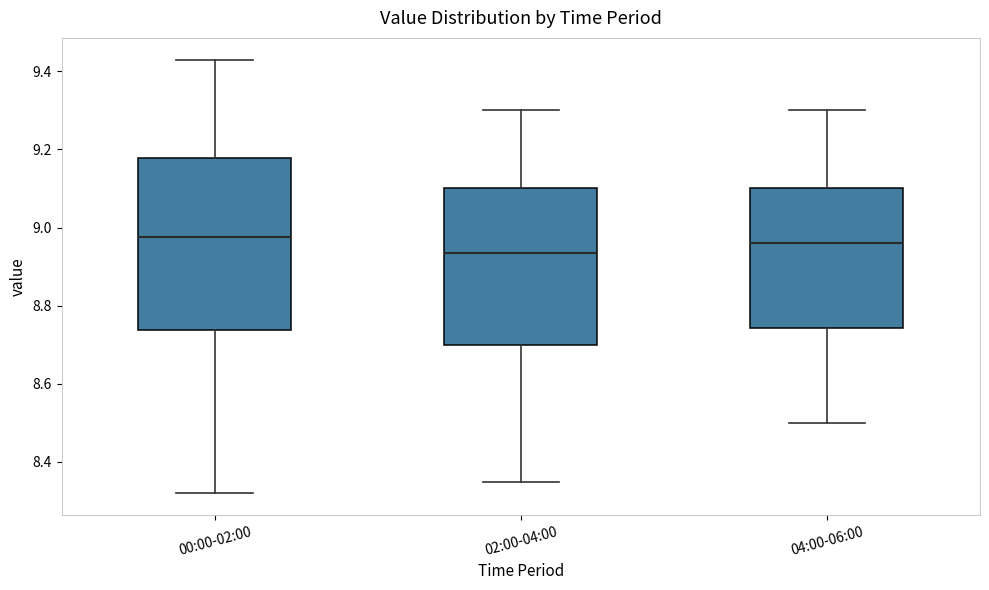

Where does the upper whisker of the box for 02:00-04:00 end on the y-axis? The values are not printed on the chart, so give them approximately, as read against the axis.

9.30